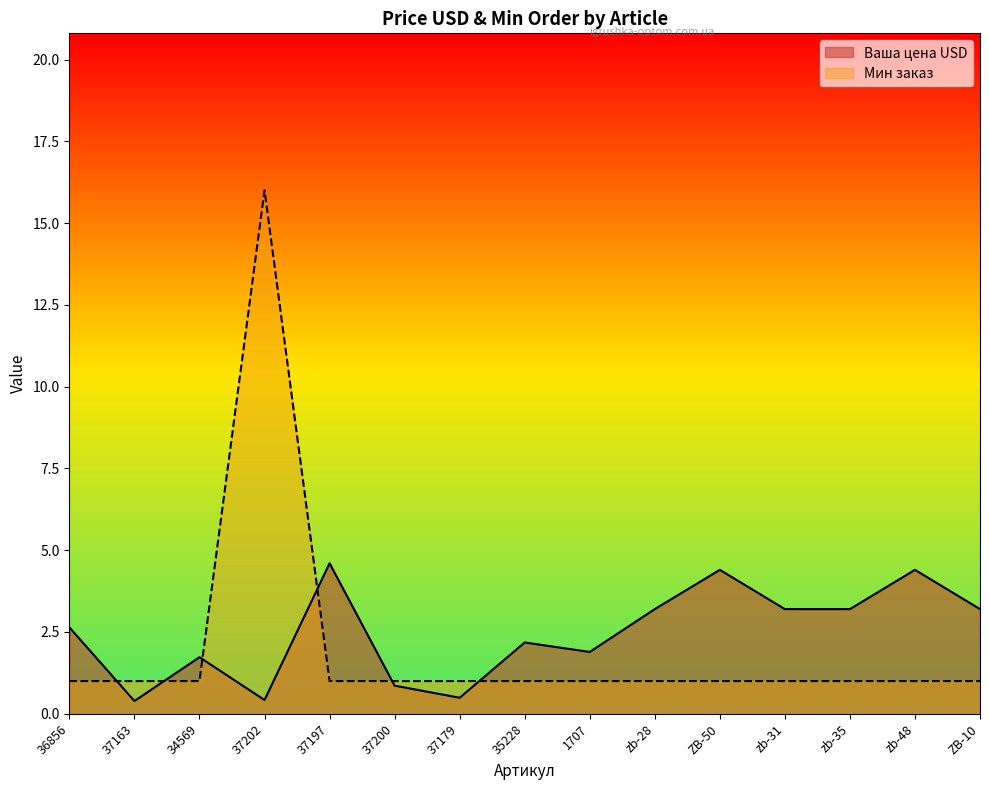

Does the chart have visible grid lines?

No